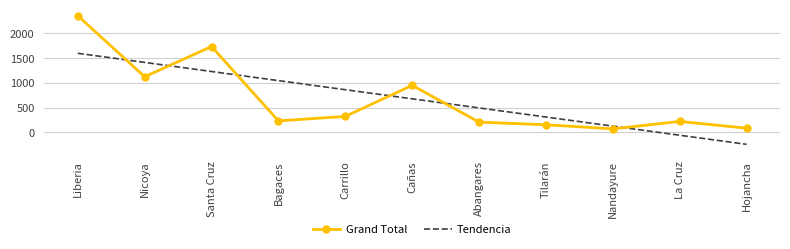

List the series in order of their peak value, lowest first.

Tendencia, Grand Total